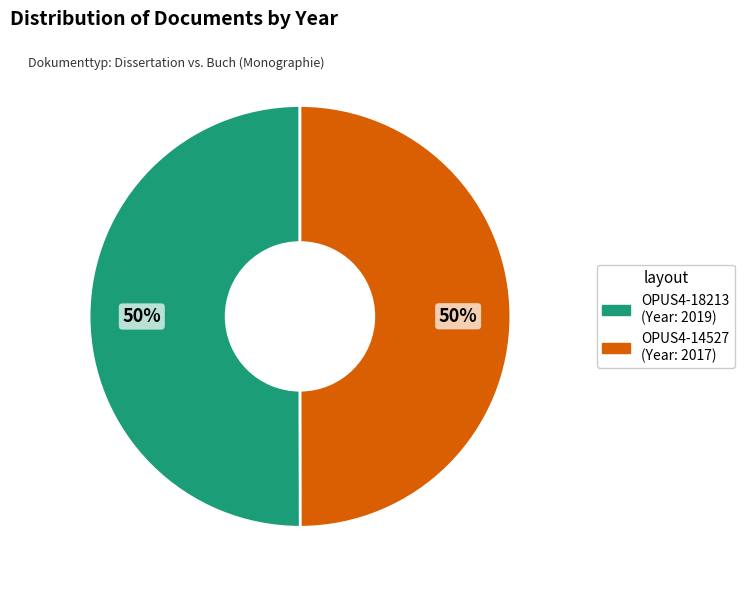

What percentage is the OPUS4-18213 slice, to the nearest percent?

50%